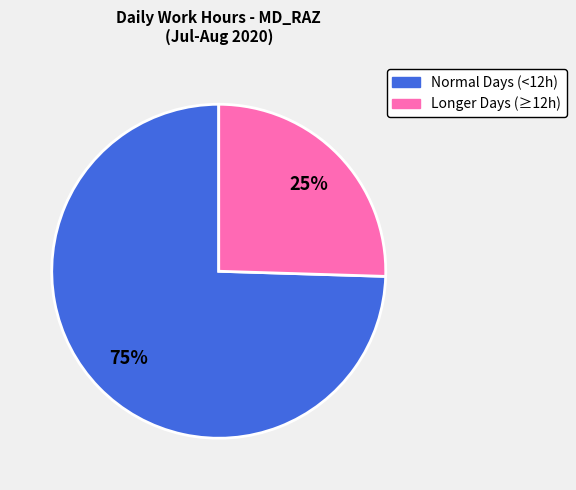

Does any single category account for the majority?

Yes